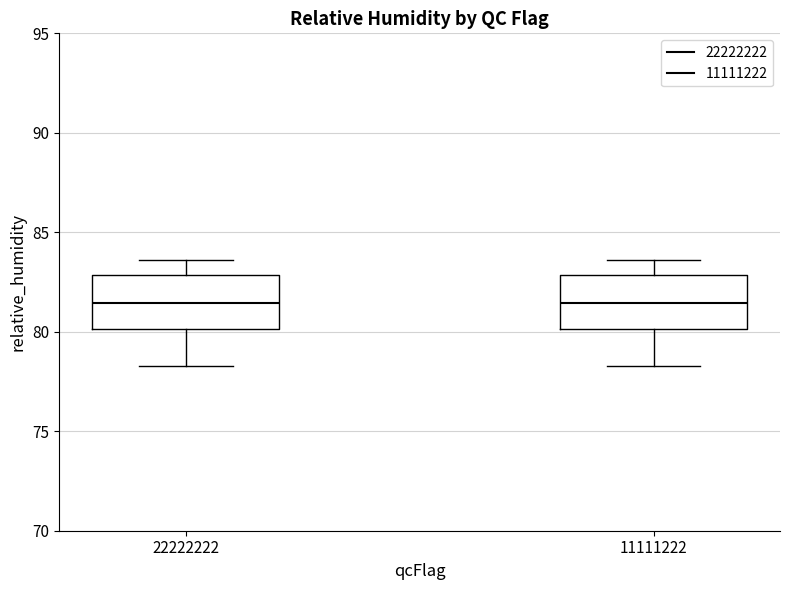

Reading left to right, transcribe this box plot: for each box, give where its median line is, the range the box spans, and where its two whiskers end, as read against the y-axis. The values are not printed on the chart, so give them approximately, as read against the axis.

22222222: median 81.5, box 80.0 to 83.0, whiskers 78.5 to 83.5
11111222: median 81.5, box 80.0 to 83.0, whiskers 78.5 to 83.5